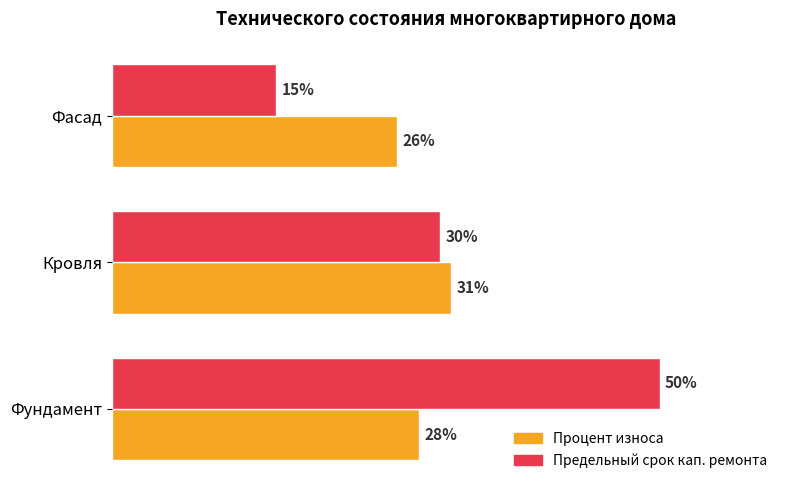

Which category has the lowest value in the Процент износа series?

Фасад